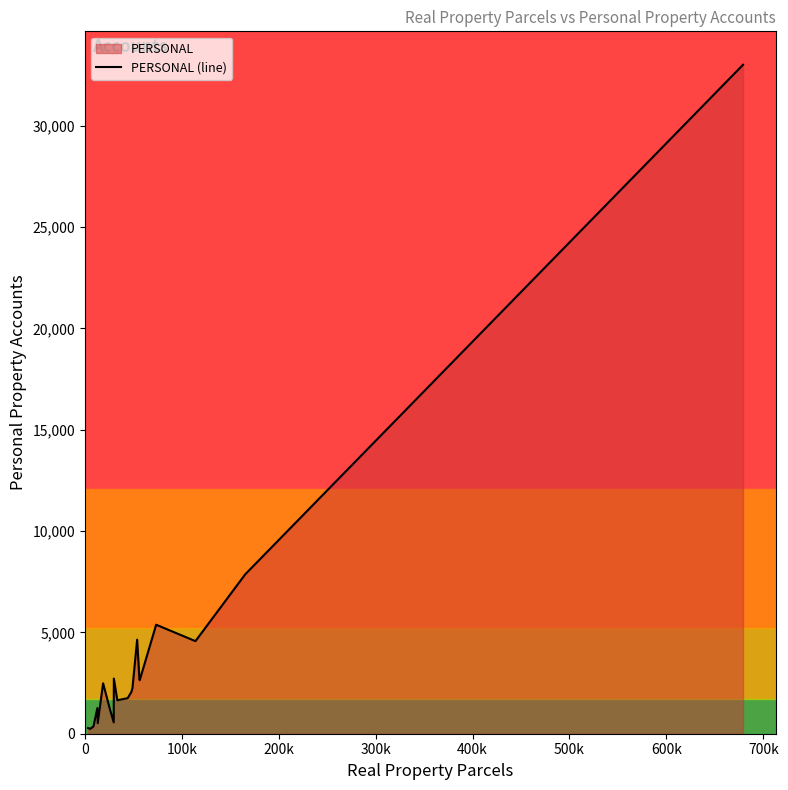

What is the highest value of the PERSONAL (line) series?

33000